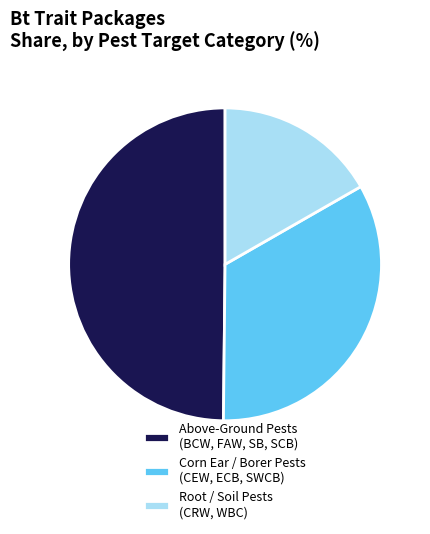

How many segments does this pie chart have?

3